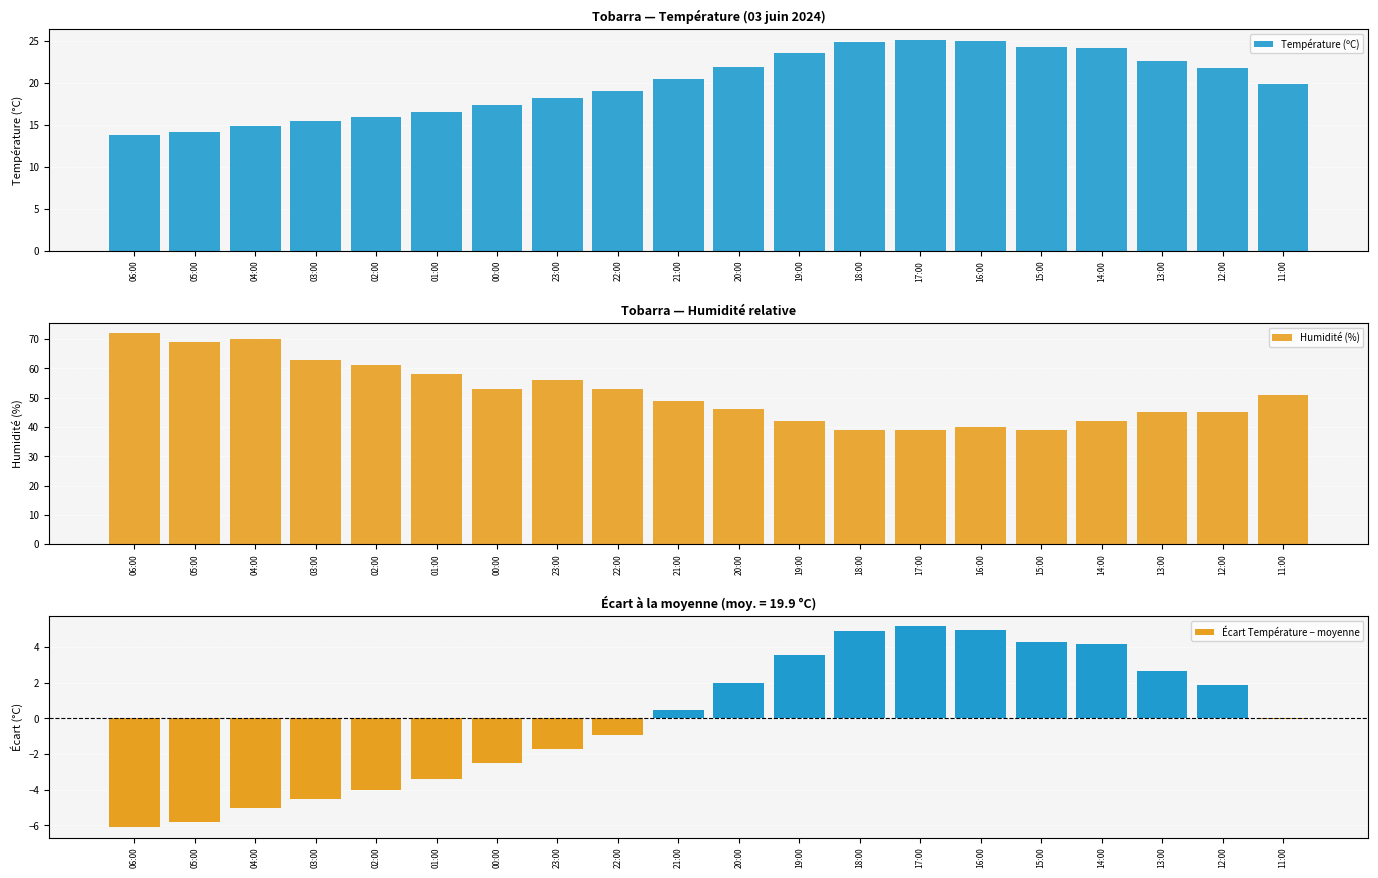

What is the minimum value for Écart Température − moyenne?

-6.1